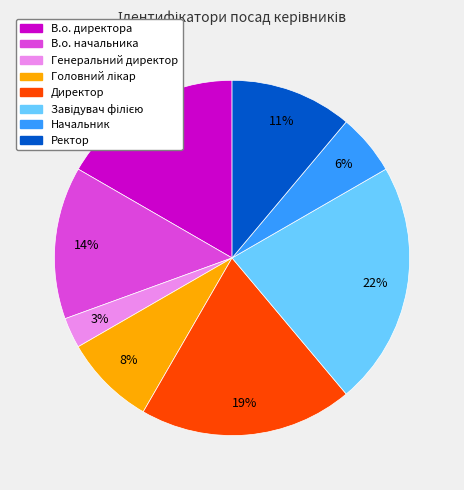

Is Директор the majority of the pie?

No